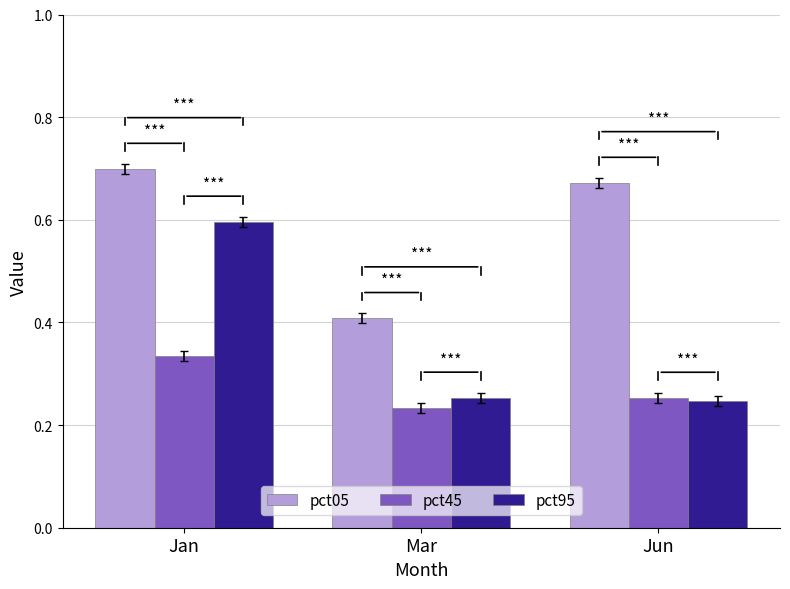

Which series has the widest spread of values?

pct95